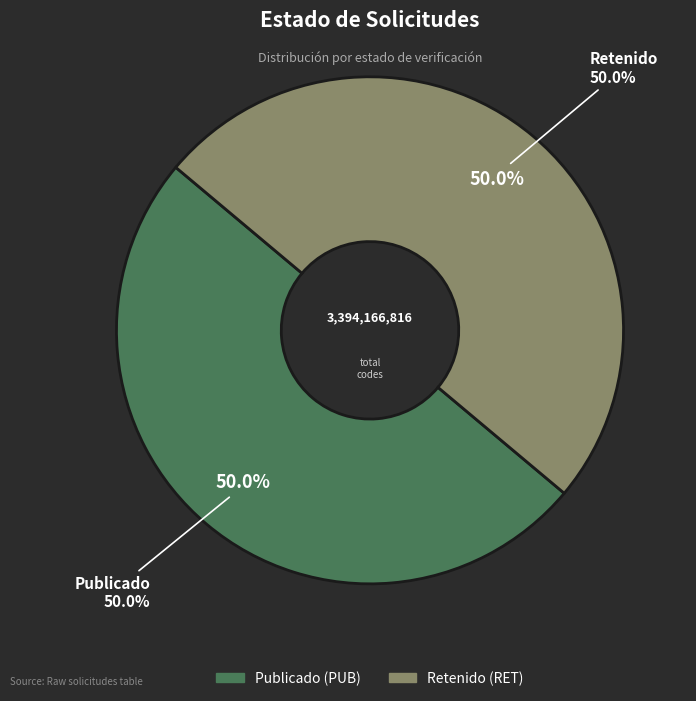

What percentage is the RET slice, to the nearest percent?

50%